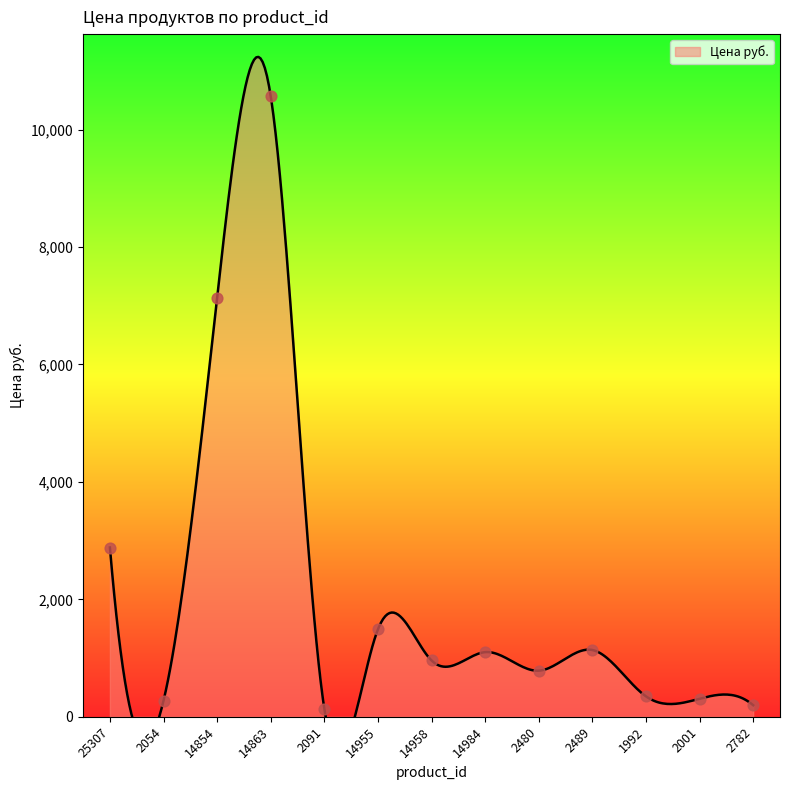

Between 14955 and 2054, which is larger?

14955